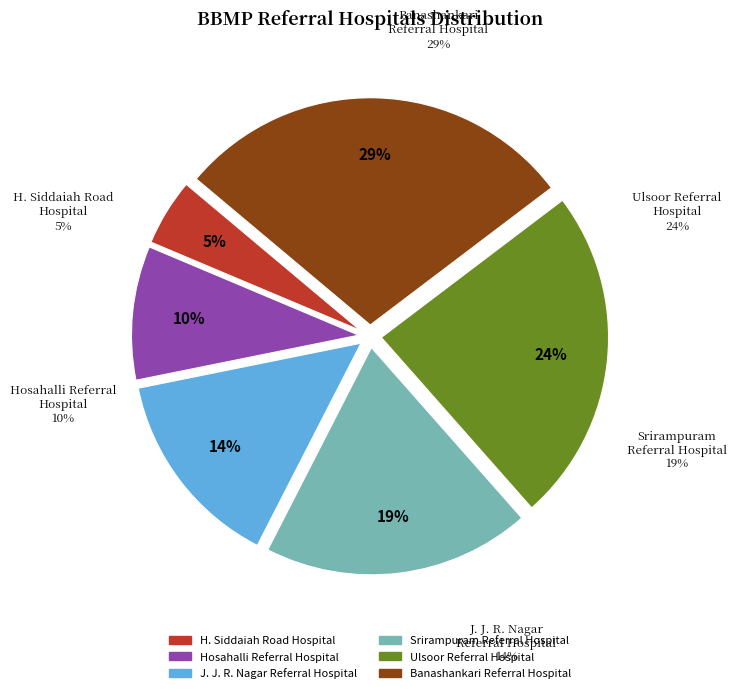

Is the sum of J. J. R. Nagar Referral Hospital and Srirampuram Referral Hospital greater than half?

No